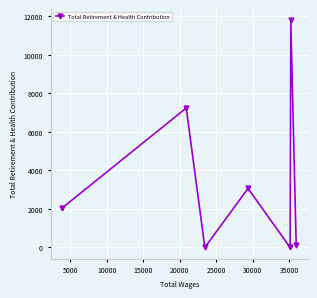

What is the difference between the maximum and minimum values?

11790